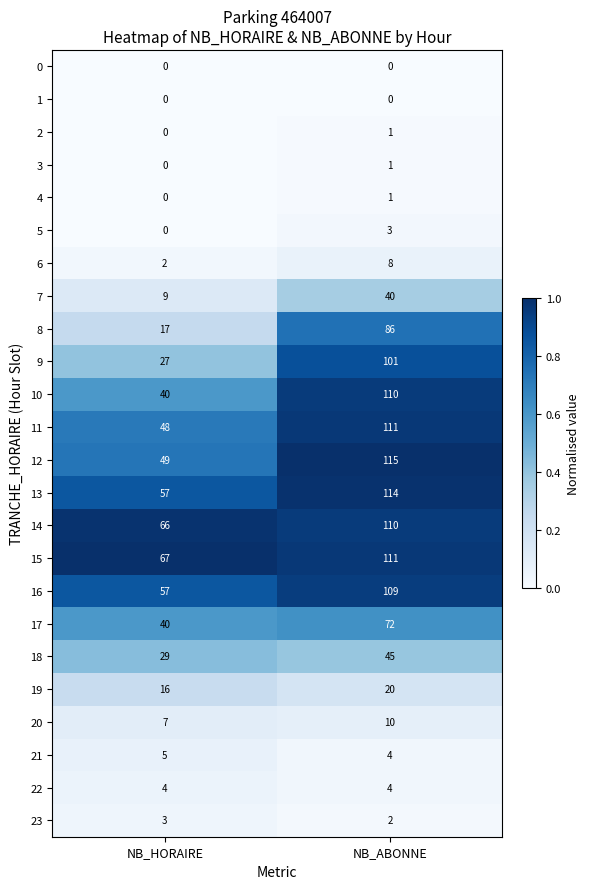

Between NB_HORAIRE and NB_ABONNE, which series saw the biggest shift?

9